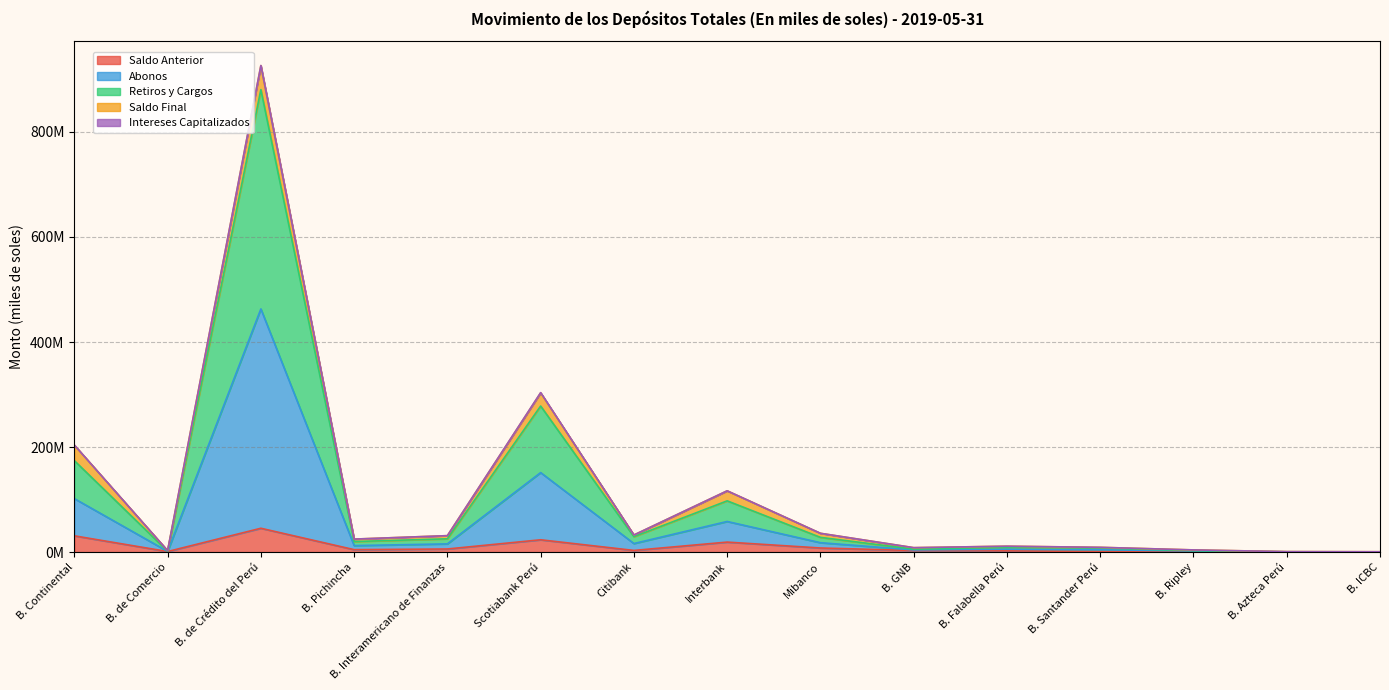

What position from the left is Scotiabank Perú?

6